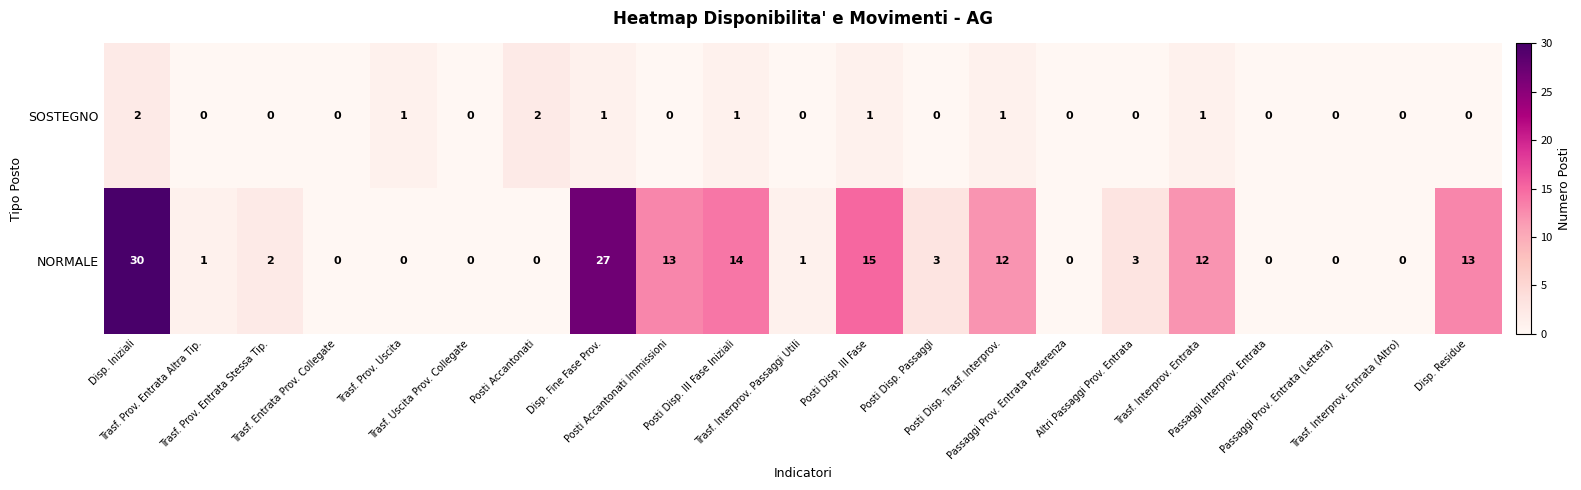

What is the sum of all NORMALE values?

146